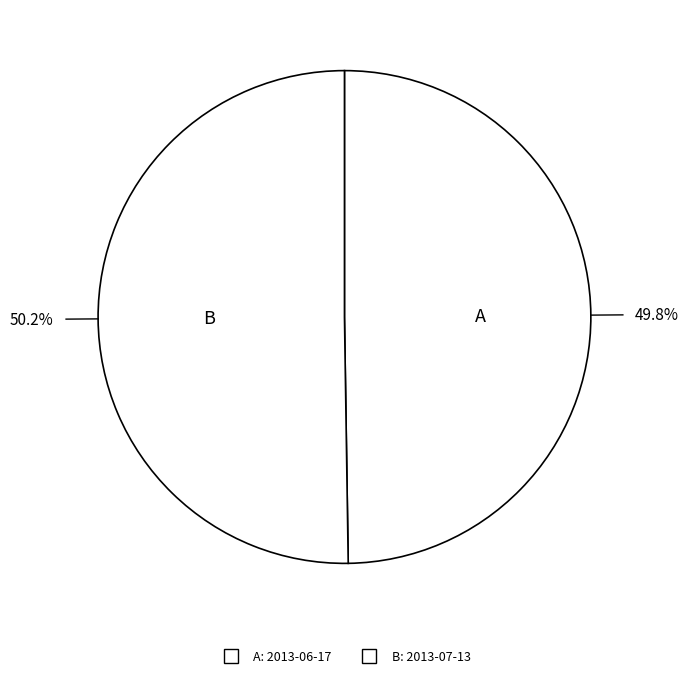

How many slices are in this pie chart?

2